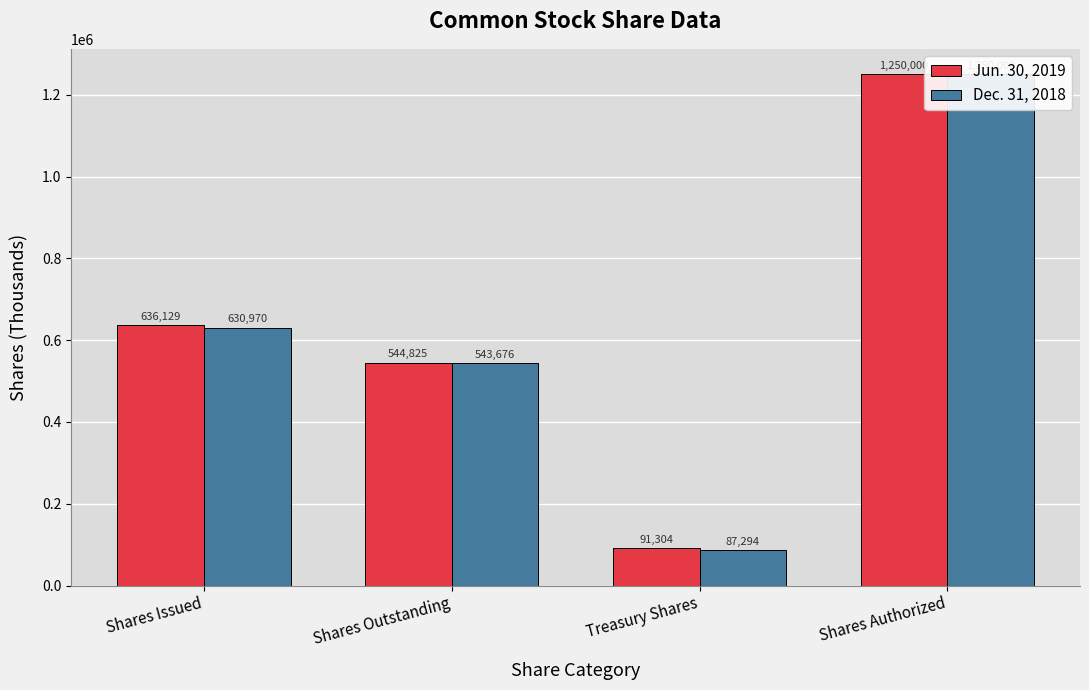

At which category is the sum across all series the highest?

Shares Authorized